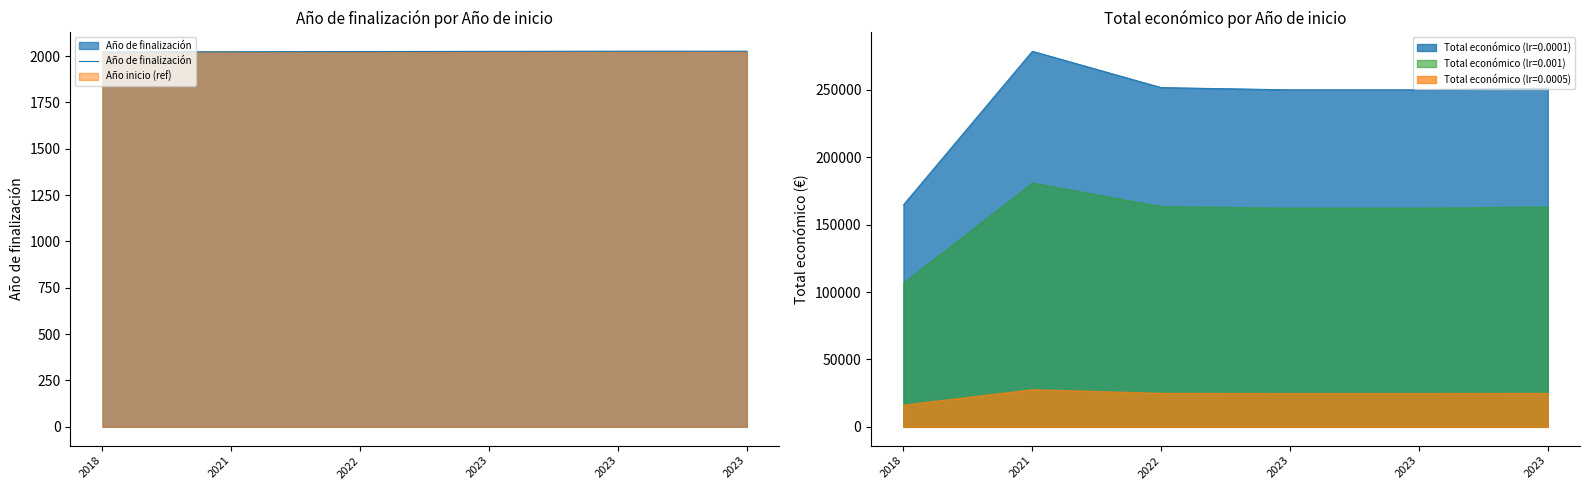

What is the difference between the maximum and second lowest values?

3